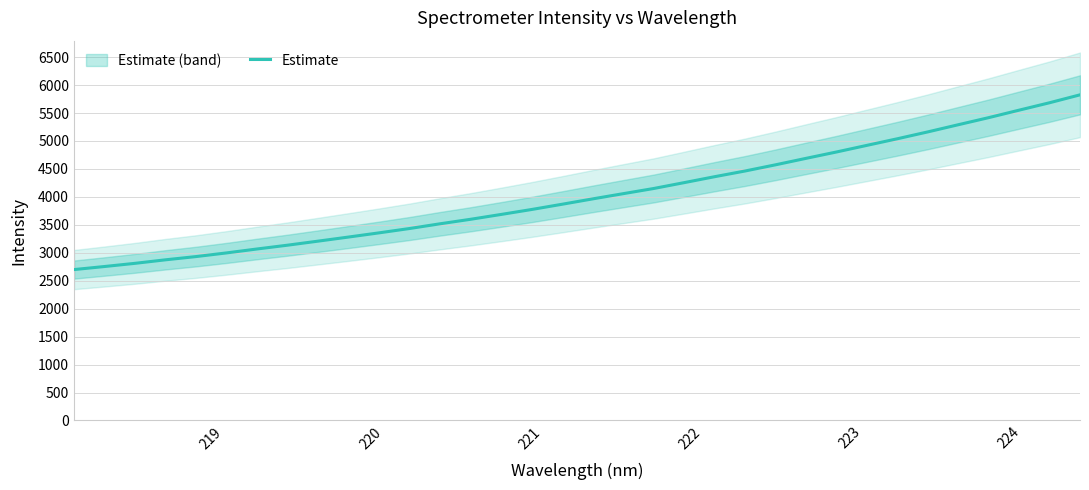

Count the number of data series in this chart.

1